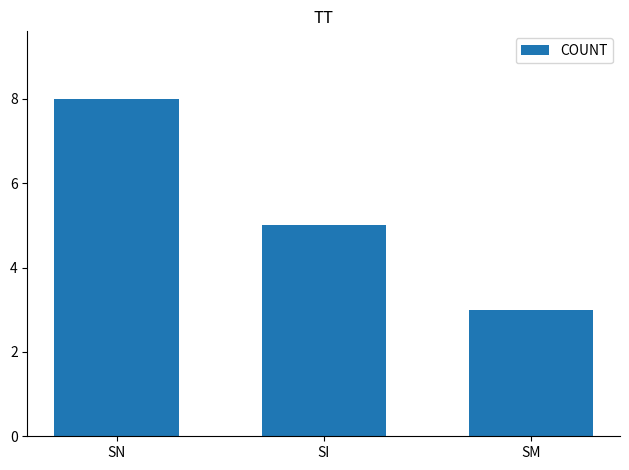

At which label does the data first exceed 5?

SN